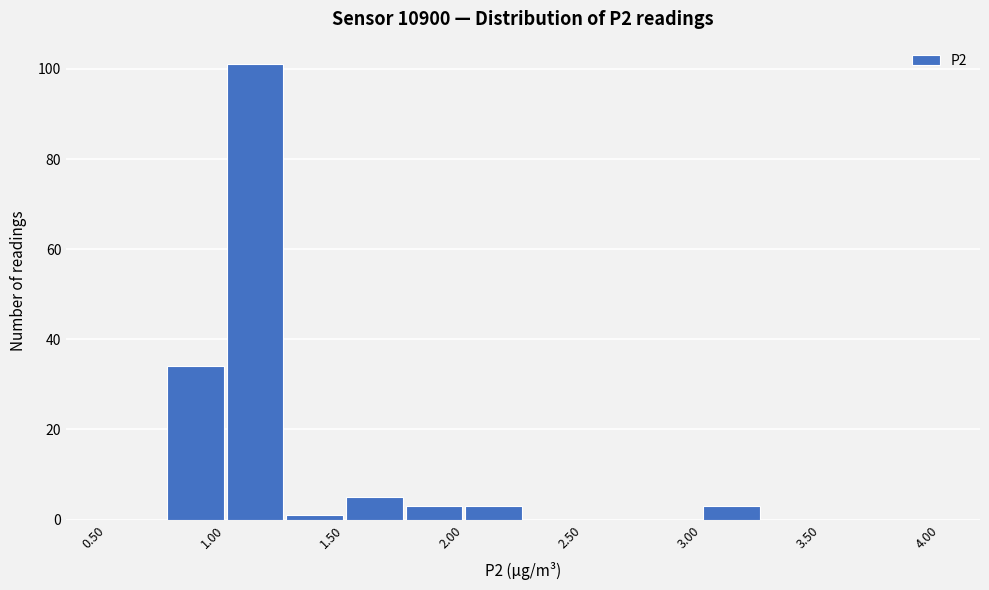

Which range on the x-axis has the tallest bar?

1.00 to 1.25